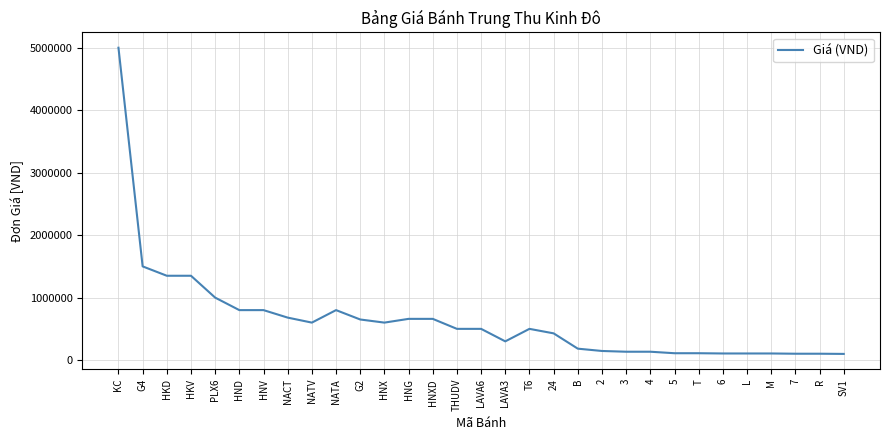

Count the number of categories in the chart.

31